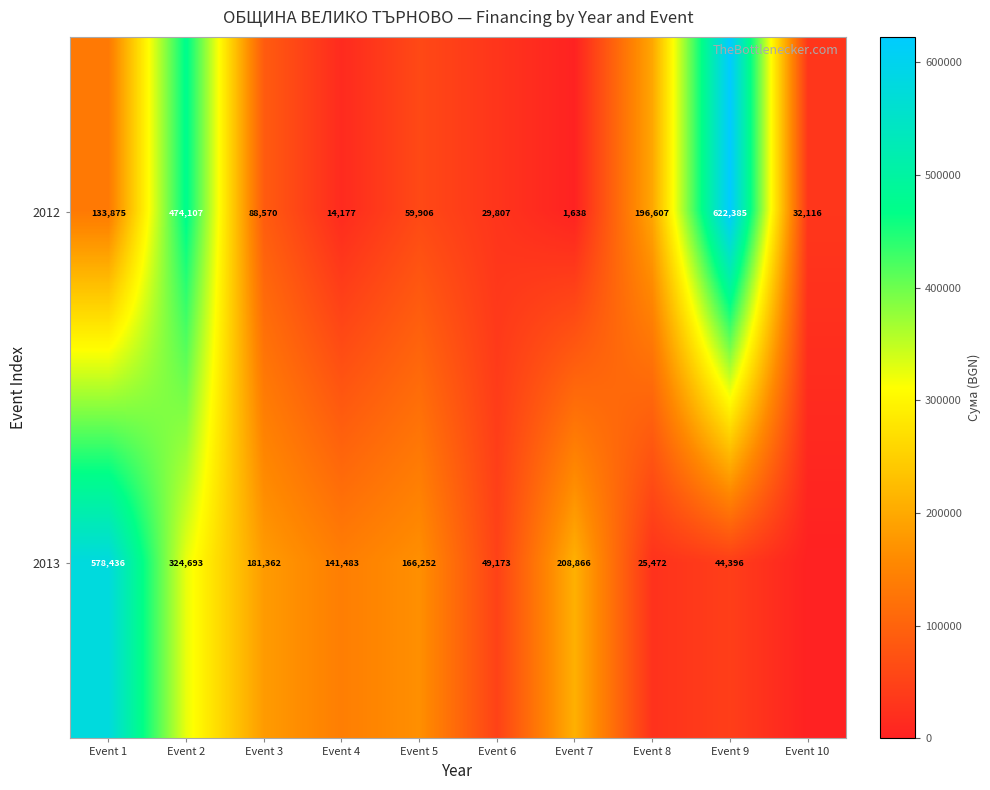

The 2012 series shows 2847.0 at Event 7. True or false?

False